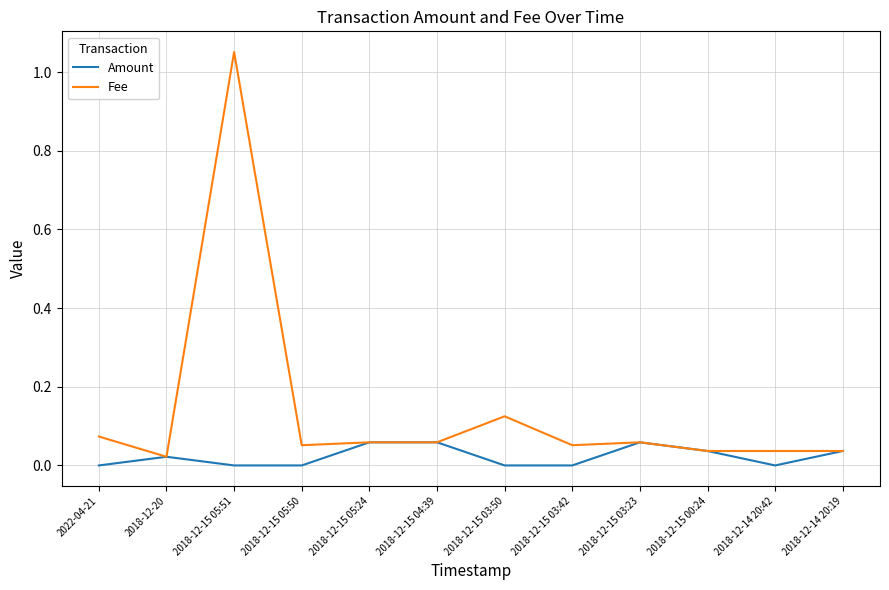

The value of Fee at 2018-12-15 04:39 is 0.0. True or false?

False